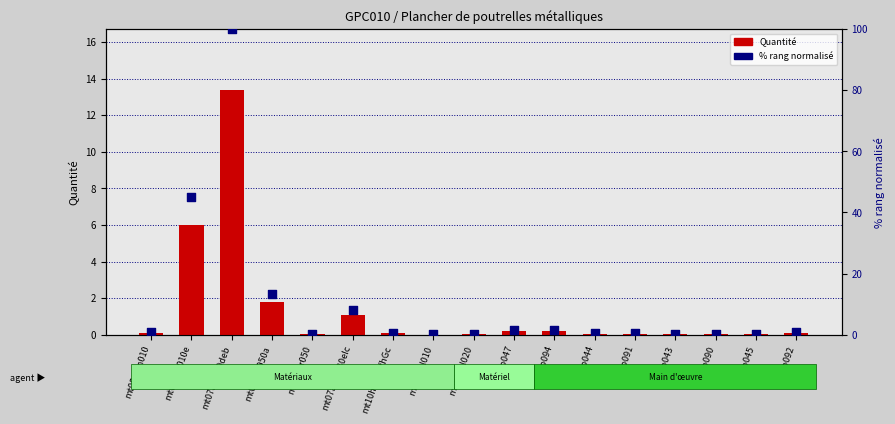

At which category is the sum across all series the highest?

mt07ala010deb